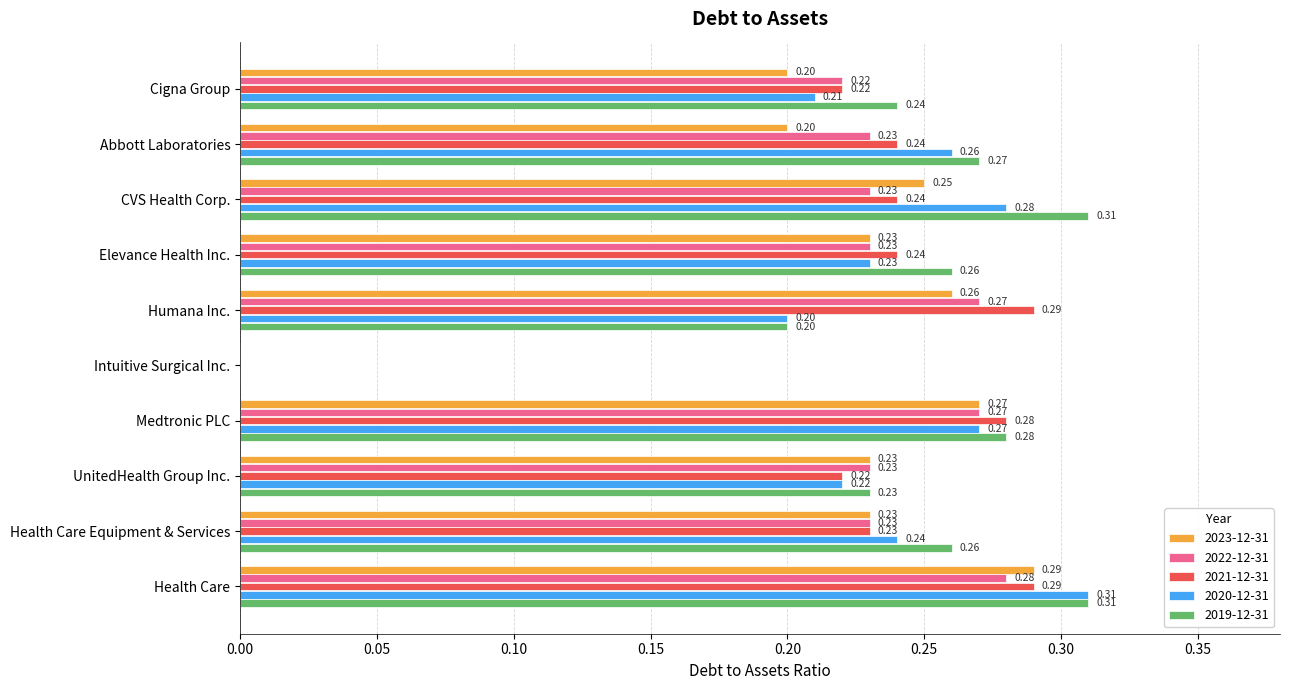

The 2020-12-31 series shows 0.3 at Cigna Group. True or false?

False